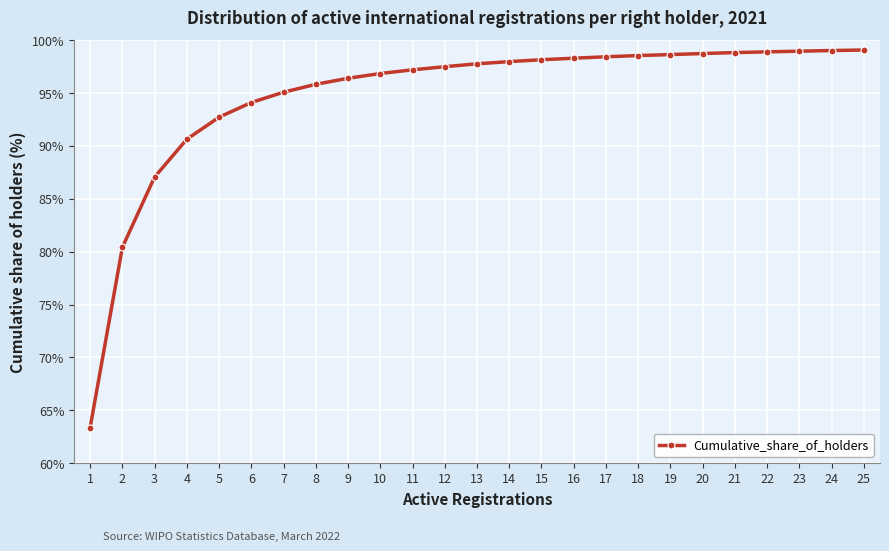

How many distinct data groups are displayed?

1